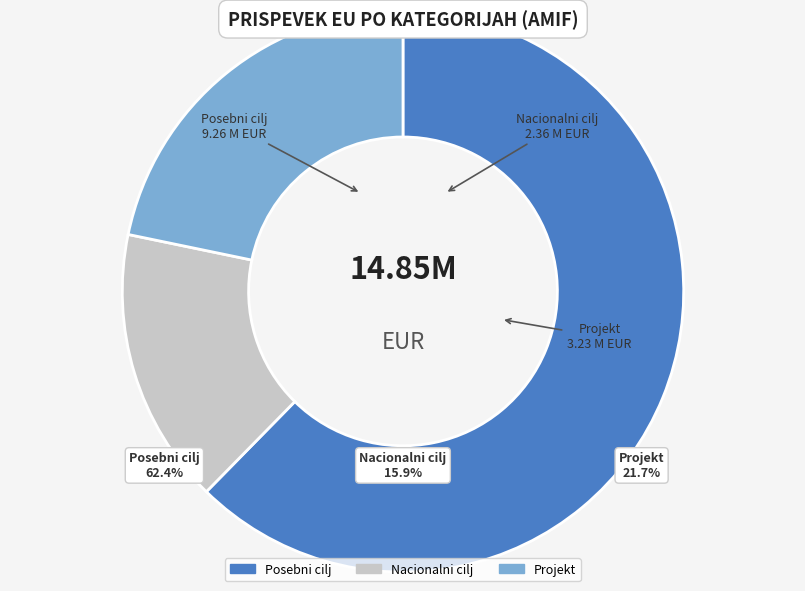

Approximately how many times larger is the value at Posebni cilj compared to Nacionalni cilj?

3.9